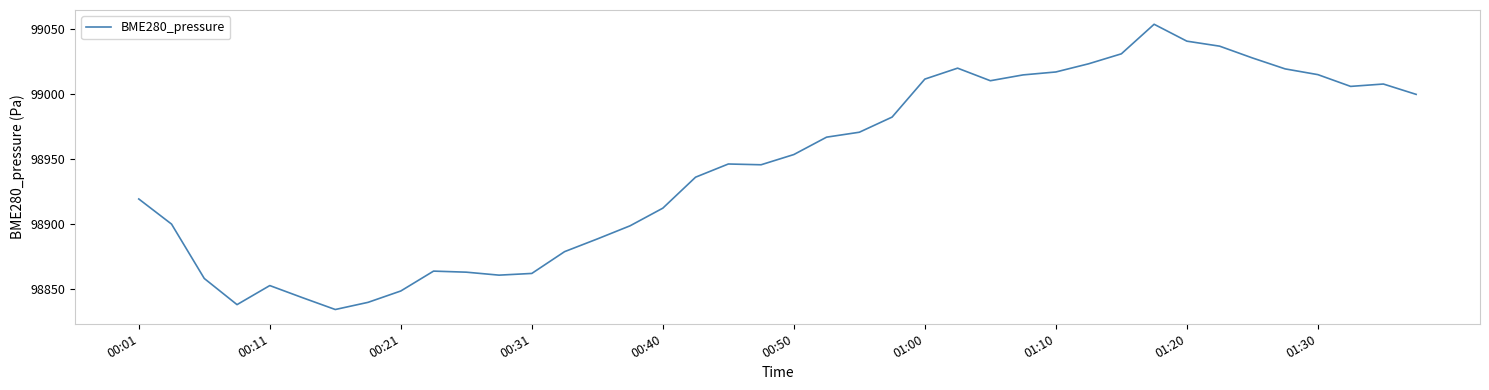

What is the maximum value shown in the chart?

99053.3